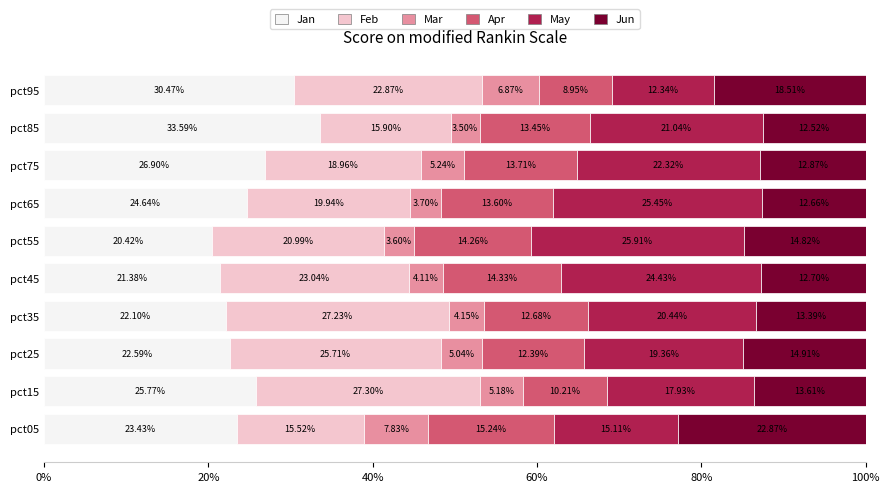

What is the total value across all series at pct85?

100.0